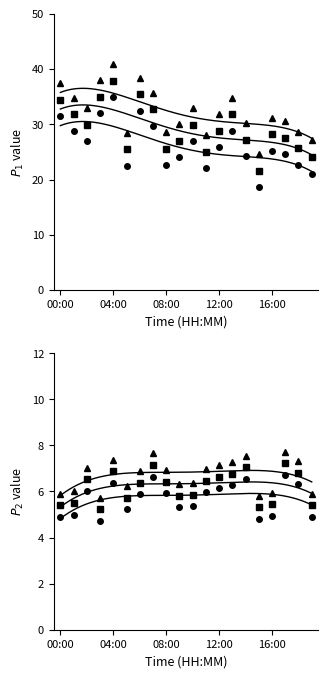

What are all the series names shown in the legend?

P1, P2